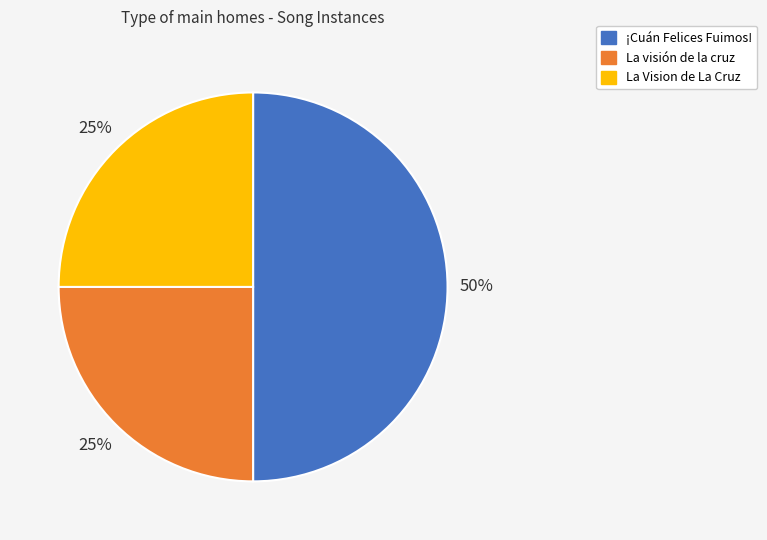

Does La visión de la cruz represent more than half of the total?

No